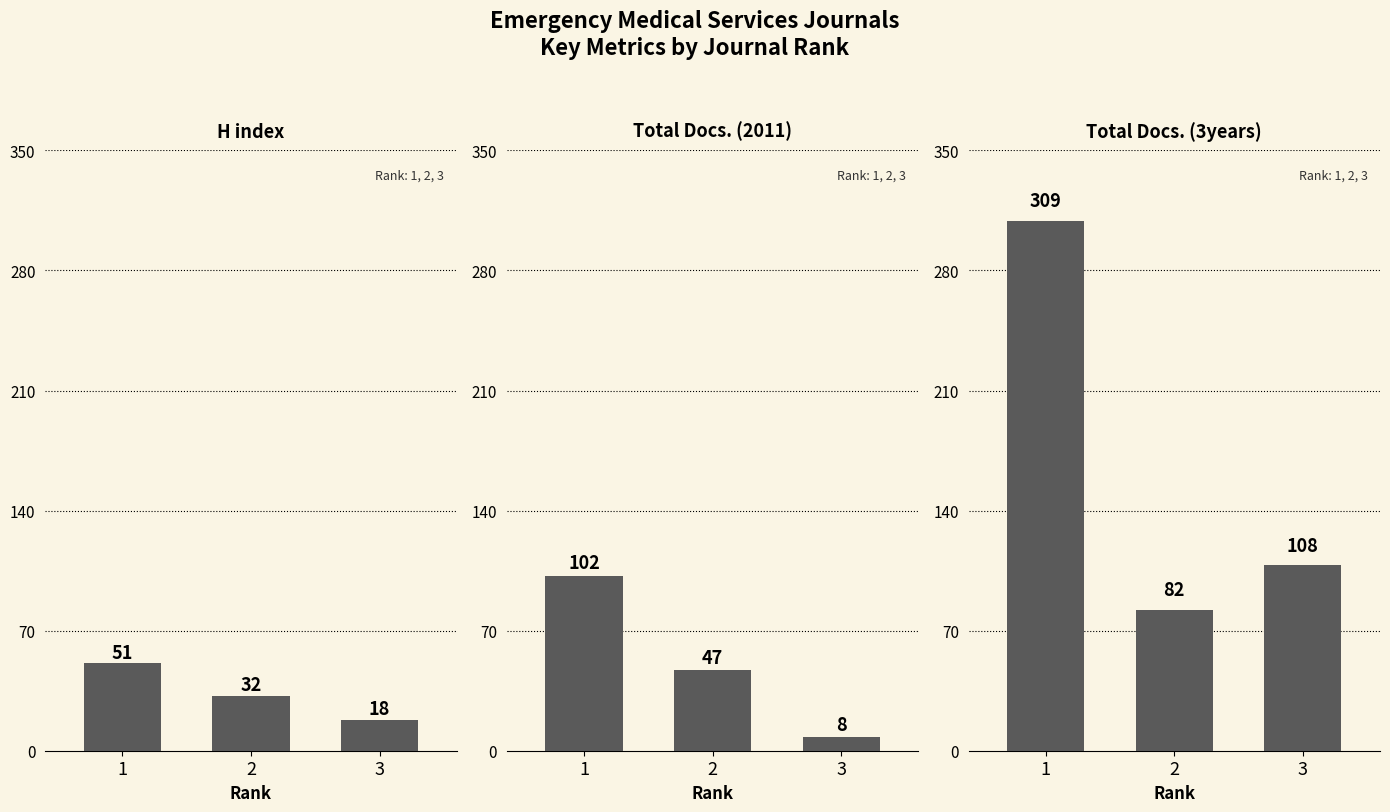

What is the value of the Total Docs. (3years) bar at the 2nd from the left?

82